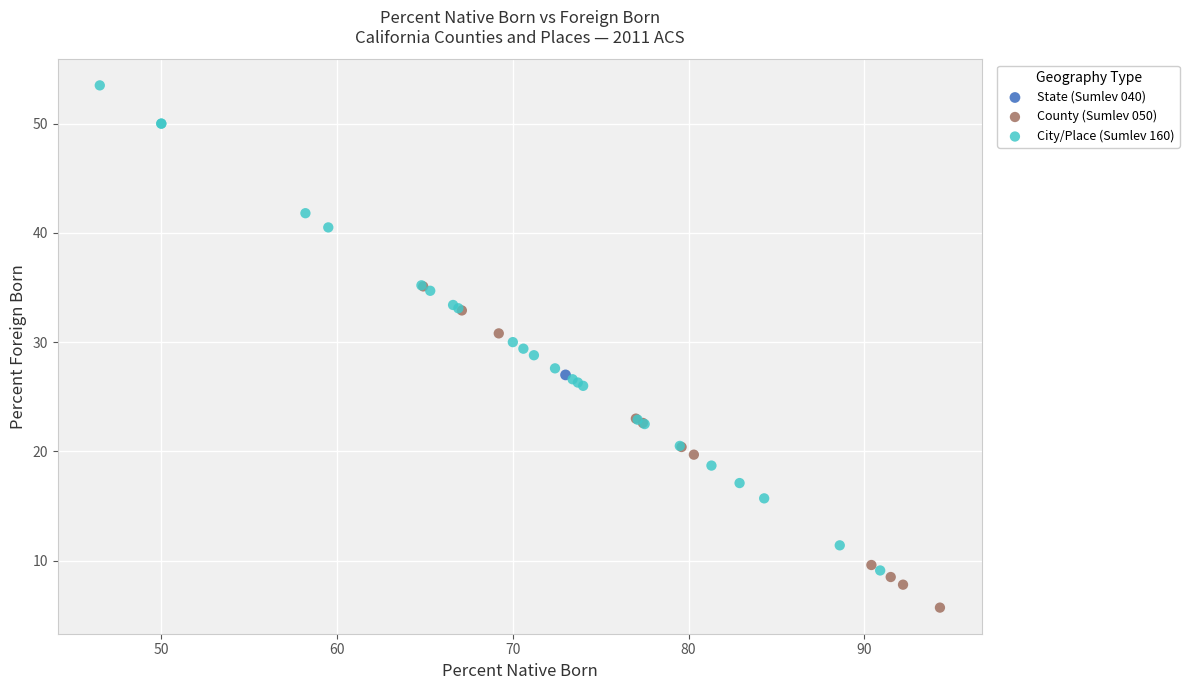

What are all the series names shown in the legend?

State (Sumlev 040), County (Sumlev 050), City/Place (Sumlev 160)